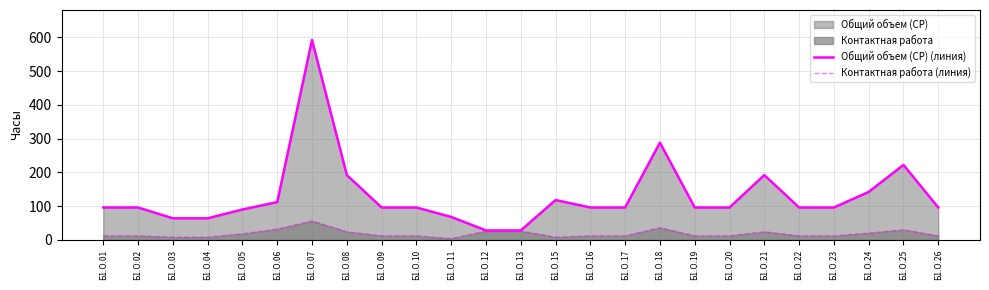

At which label does Контактная работа (линия) first exceed 12?

Б1.О.05